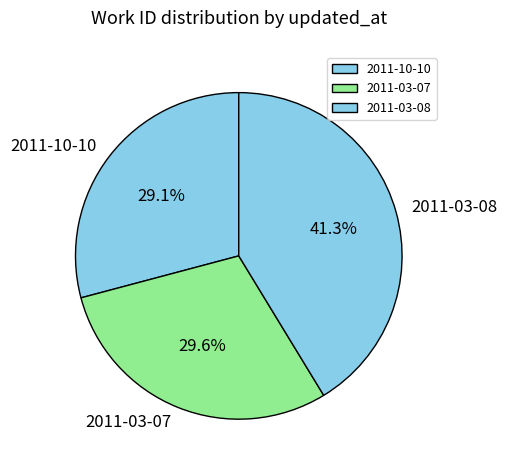

True or false: 2011-03-08 accounts for 41% of the total.

True